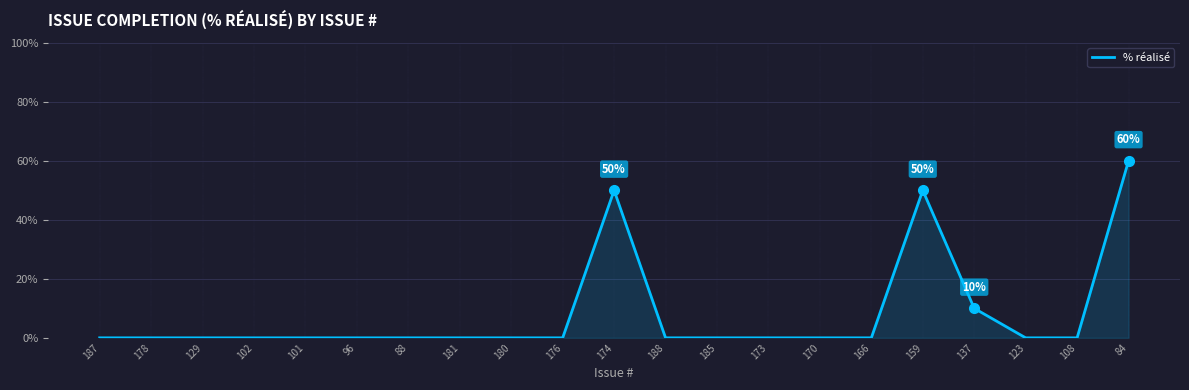

Reading left to right, transcribe all the data shown in this chart.

0	0	0	0	0	0	0	0	0	0	50	0	0	0	0	0	50	10	0	0	60